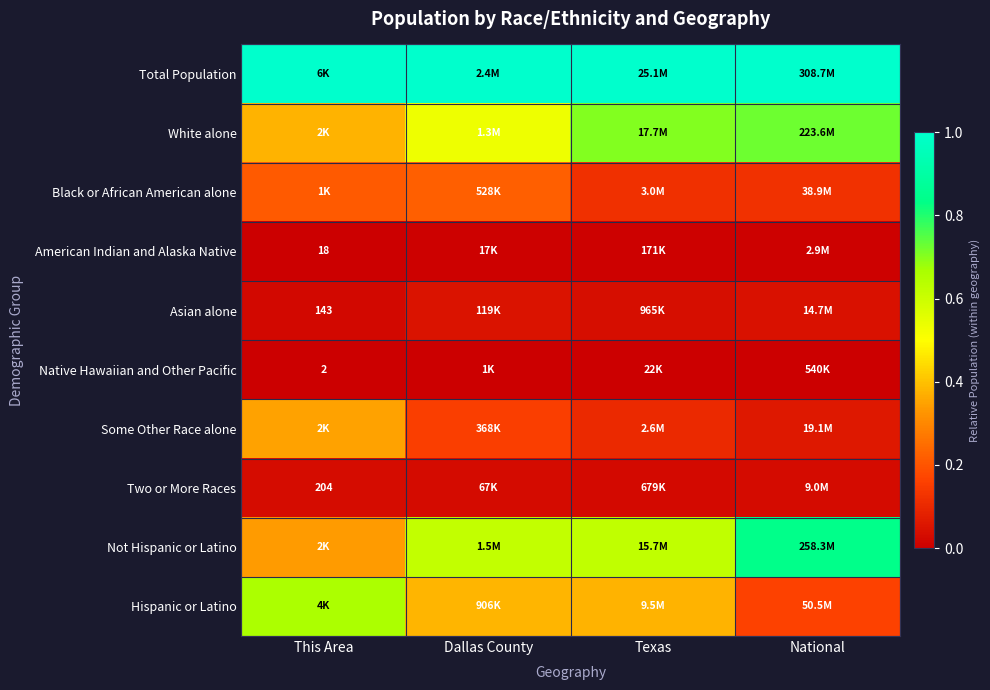

What is the total value across all series at This Area?

3.0